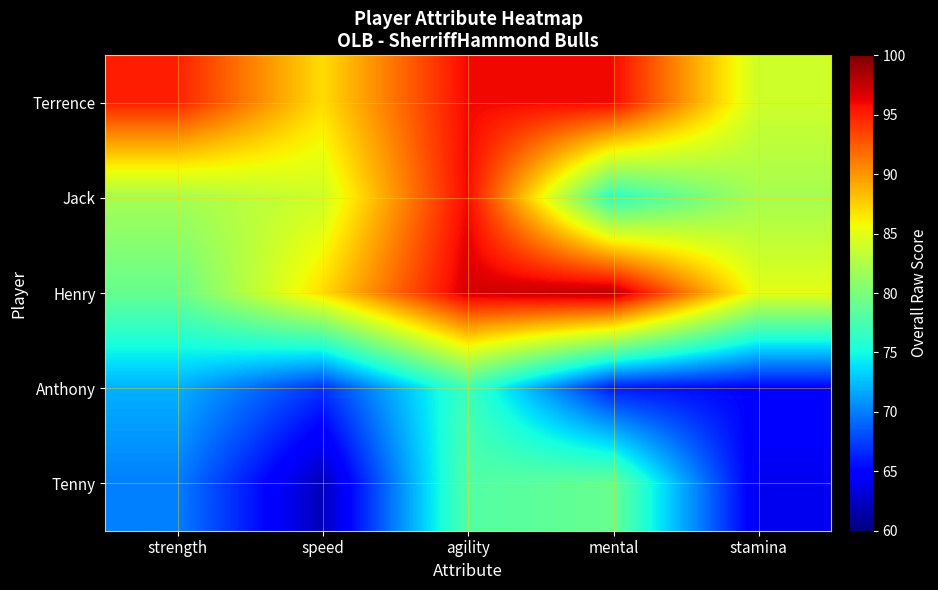

At how many categories does at least one series exceed 88?

3